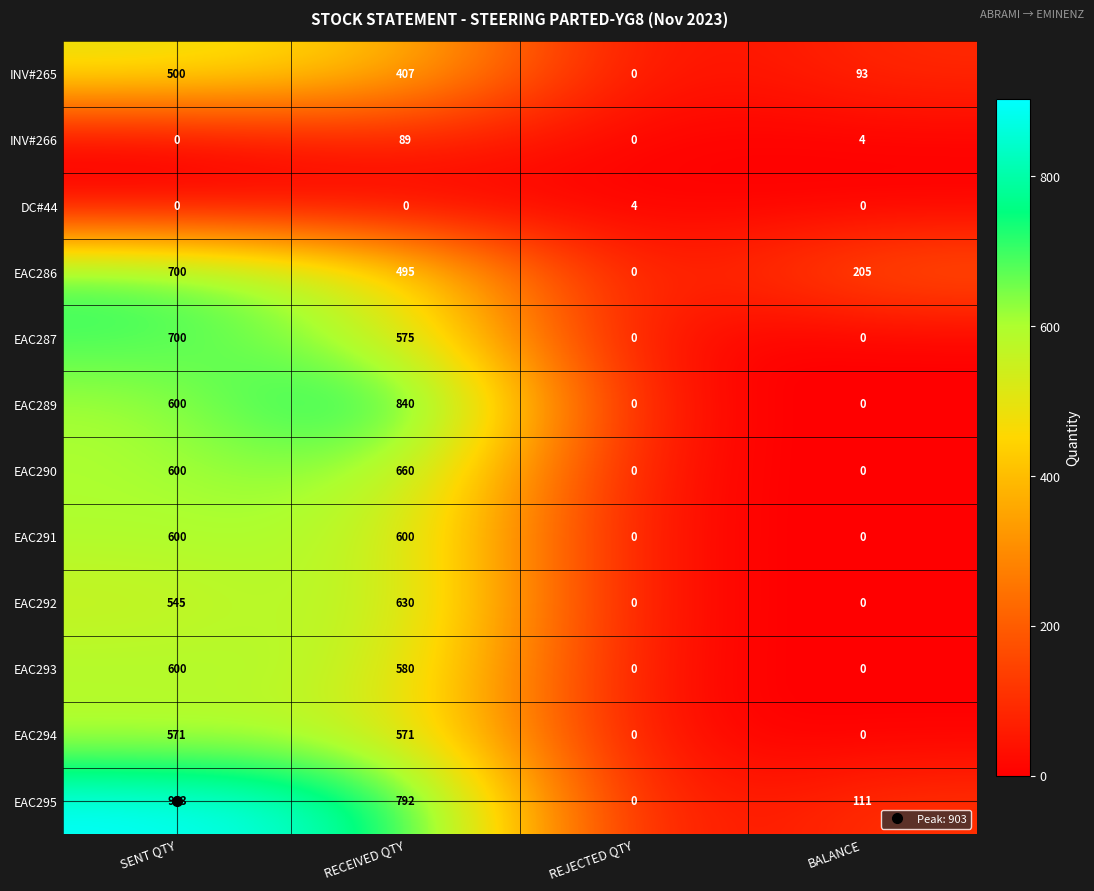

What is the spread (max minus min) of values at BALANCE?

205